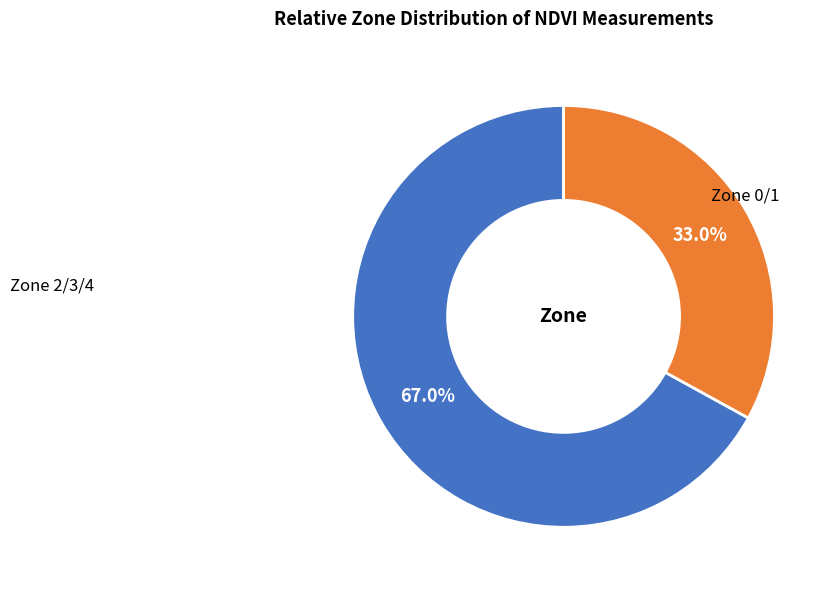

Does any single category account for the majority?

Yes